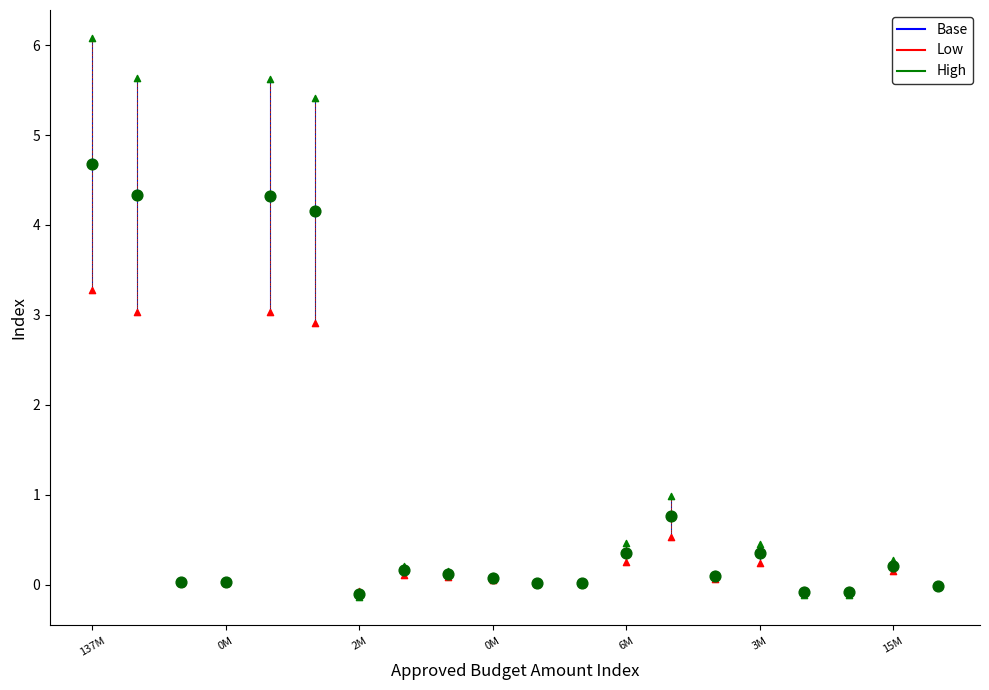

Across all series, what Y value is closest to 2?

2.9